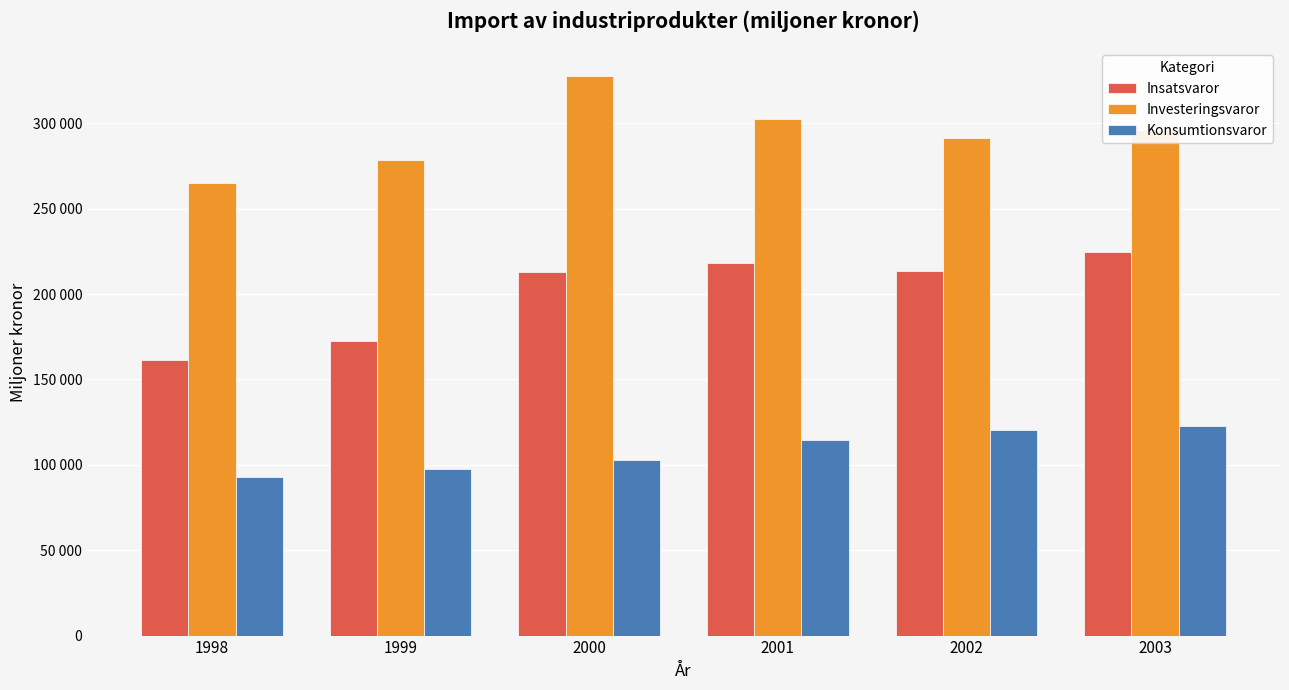

Does the chart contain any negative values?

No